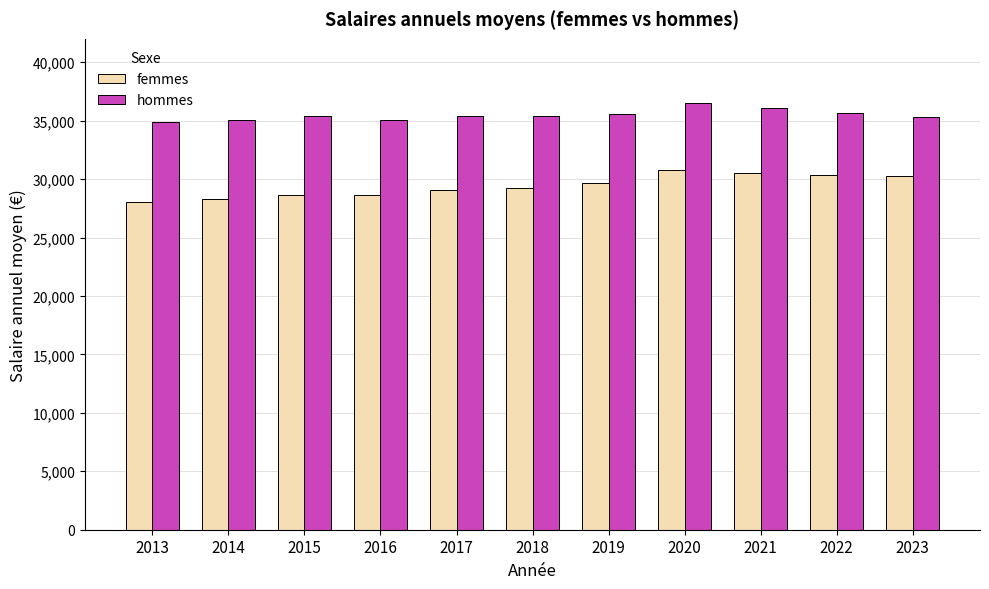

At how many categories does at least one series exceed 31884?

11